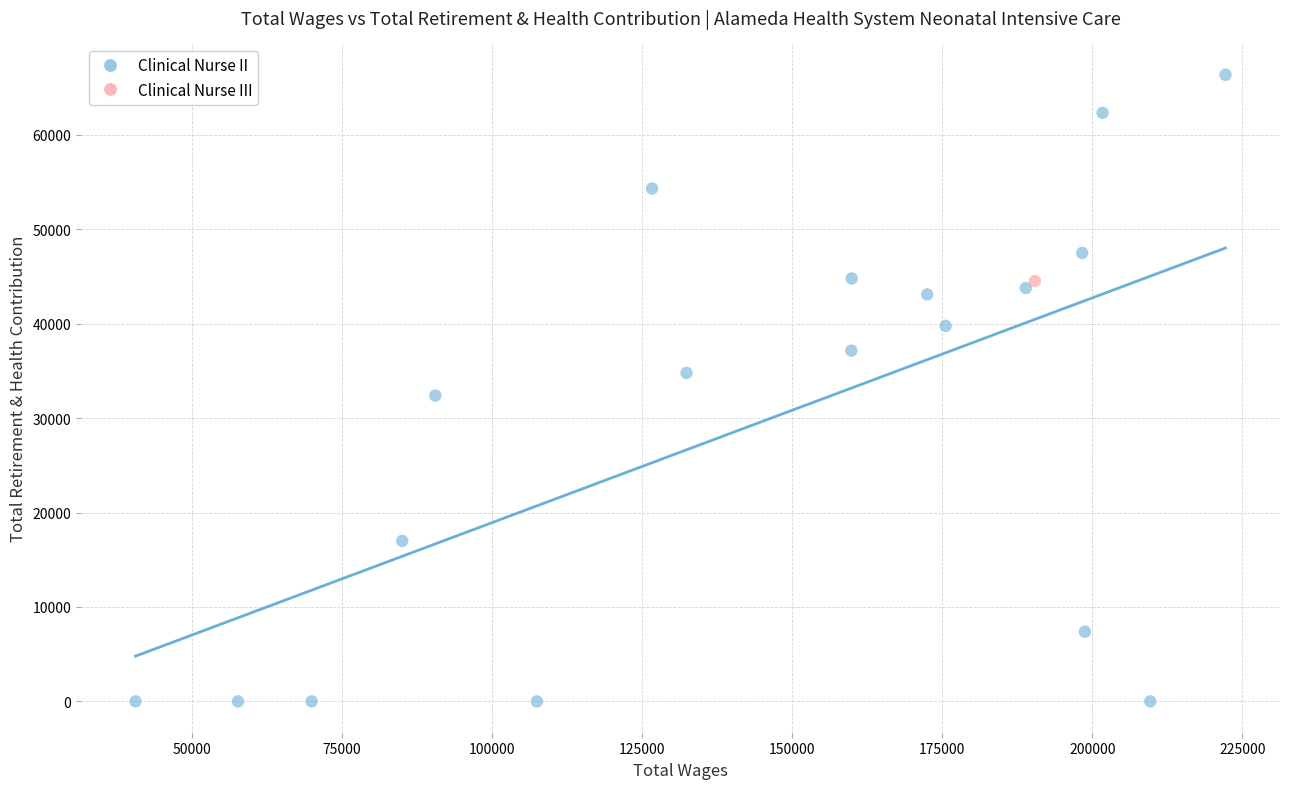

What are all the series names shown in the legend?

Clinical Nurse II, Clinical Nurse III